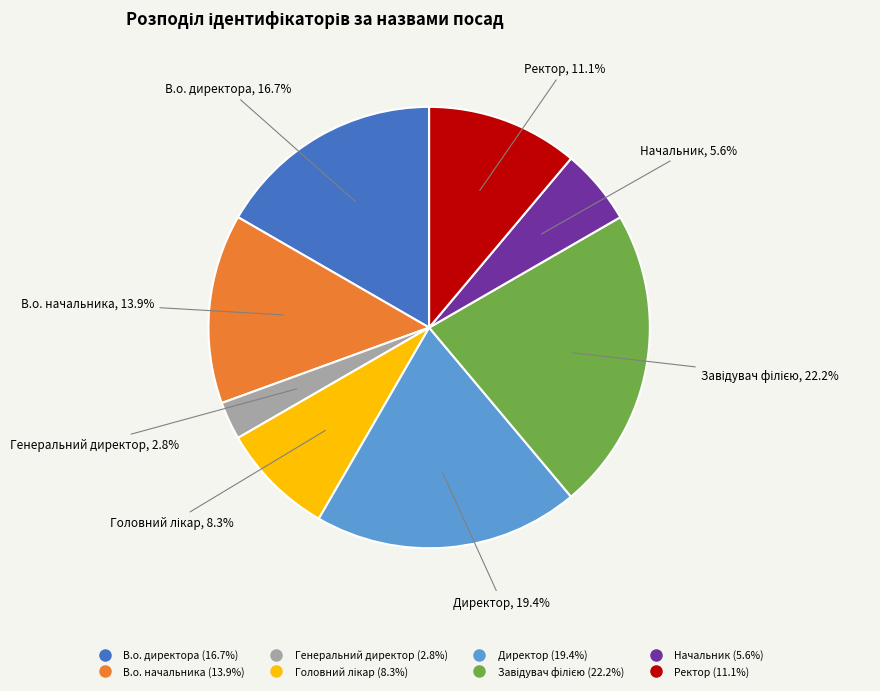

Which category has the smallest portion of the pie?

Генеральний директор